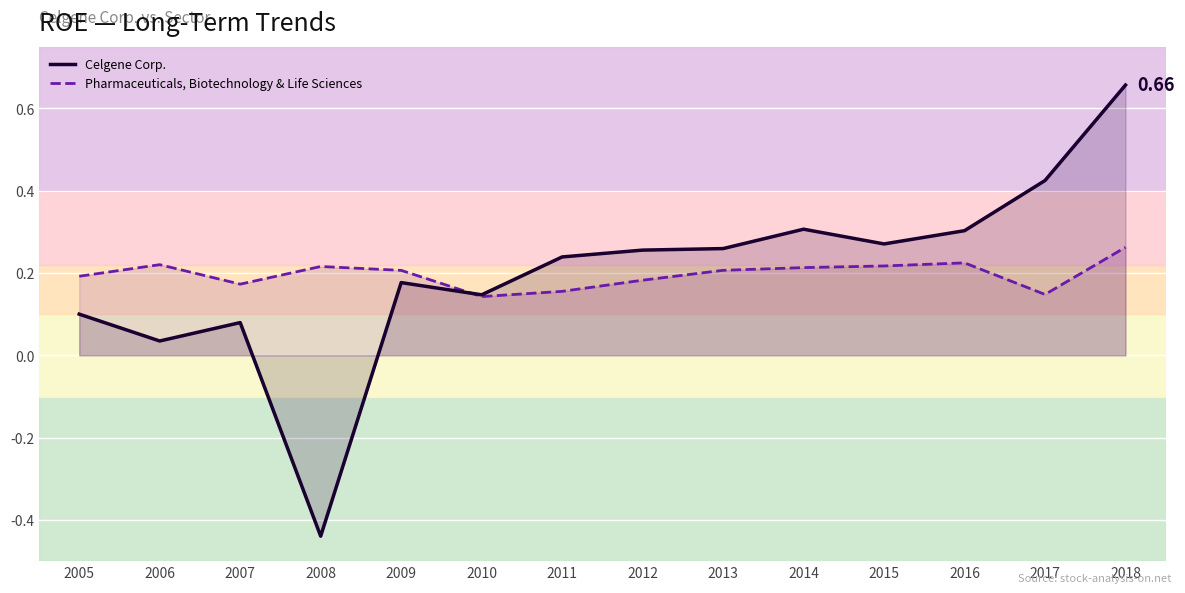

Which series changed the most between 2005 and 2014?

Celgene Corp.